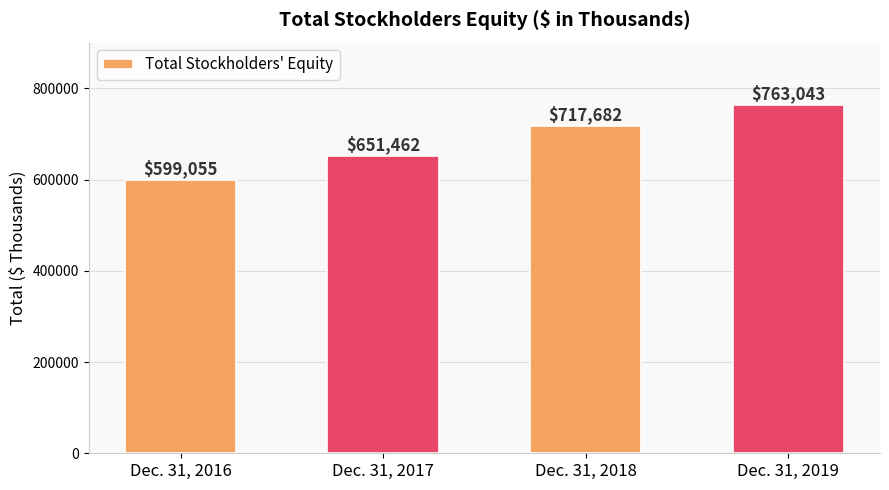

Reading left to right, what are all the values shown in this chart?

Dec. 31, 2016=599055	Dec. 31, 2017=651462	Dec. 31, 2018=717682	Dec. 31, 2019=763043